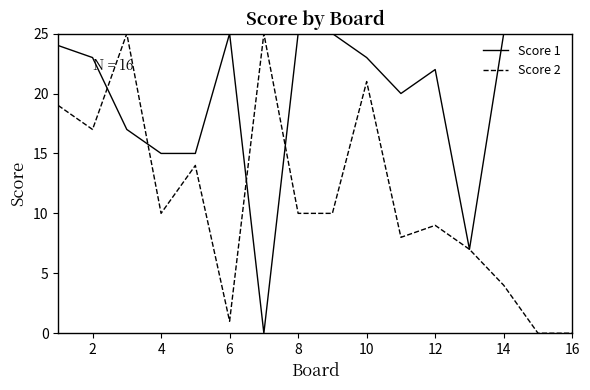

Does the chart display data point markers on the line(s)?

No